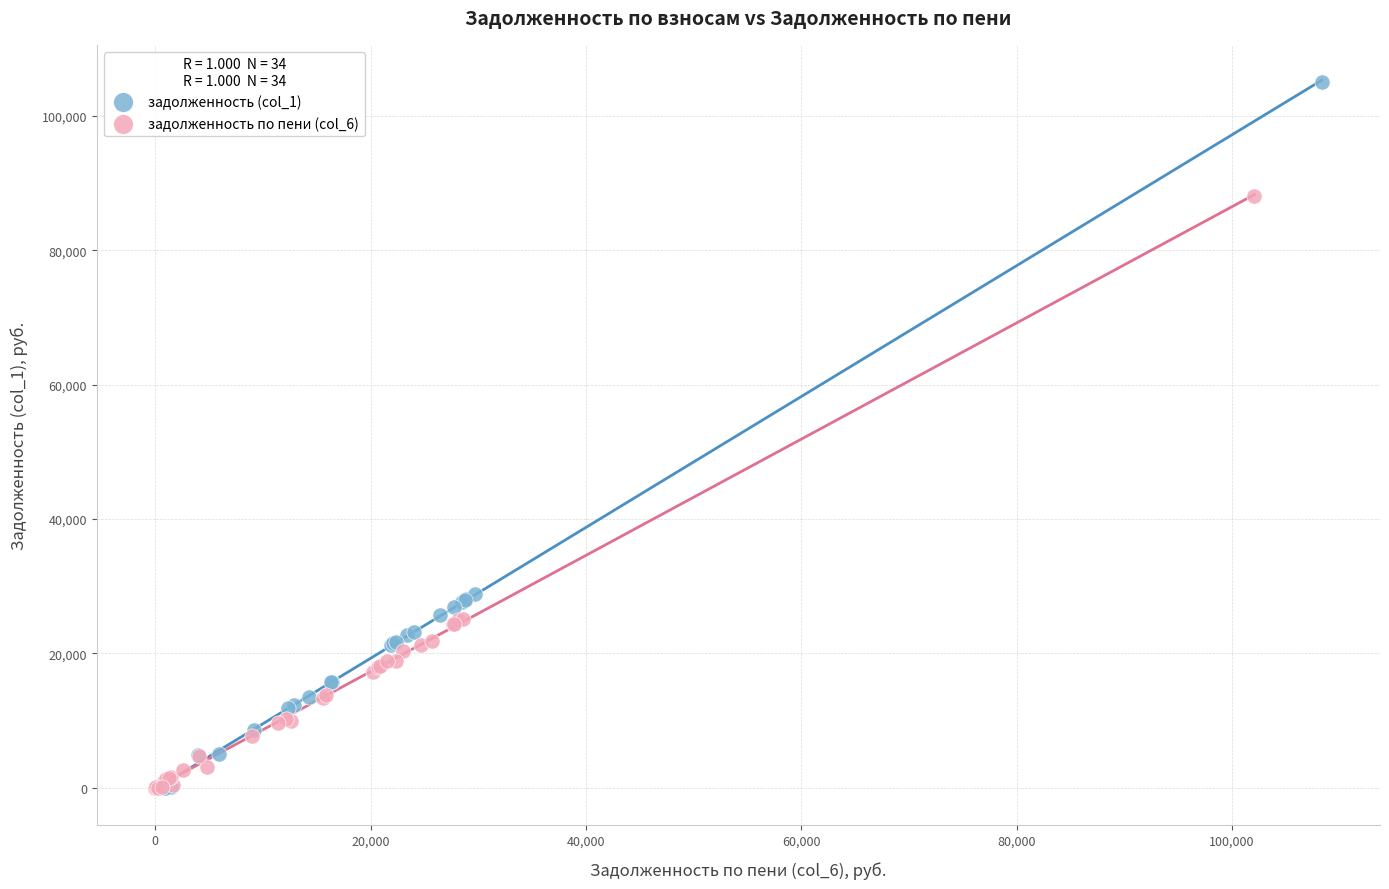

Which series has the widest spread of Y values?

задолженность (col_1)